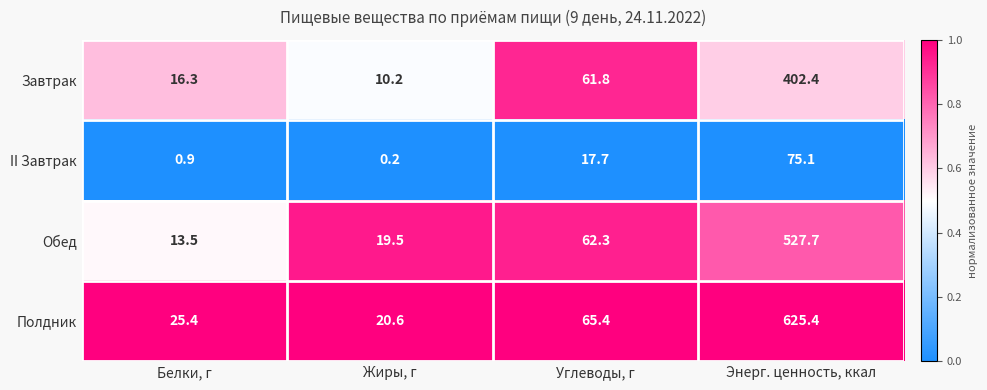

What is the greatest value displayed?

625.4